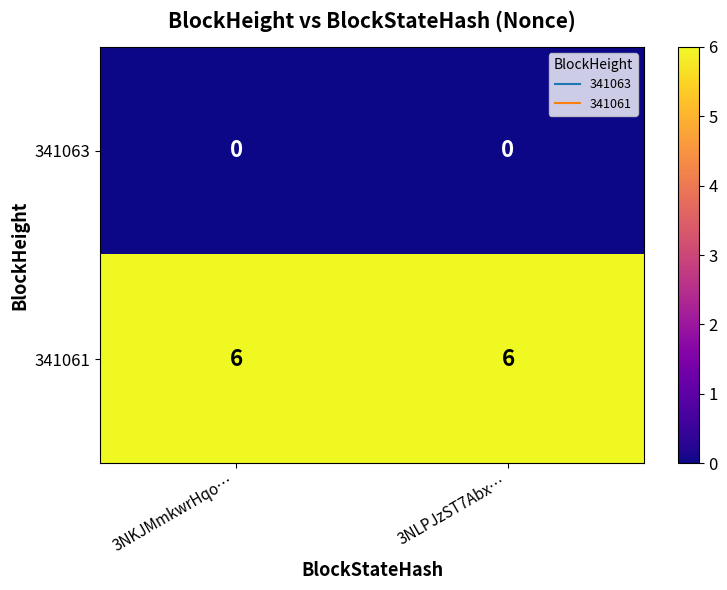

List the series in order of their peak value, lowest first.

341063, 341061